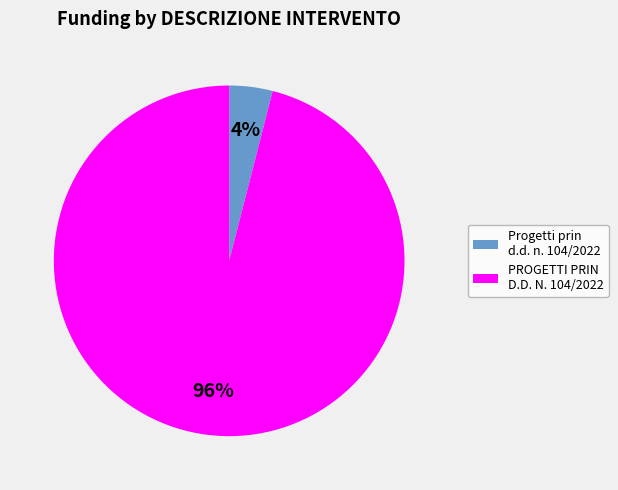

Does any single category account for the majority?

Yes